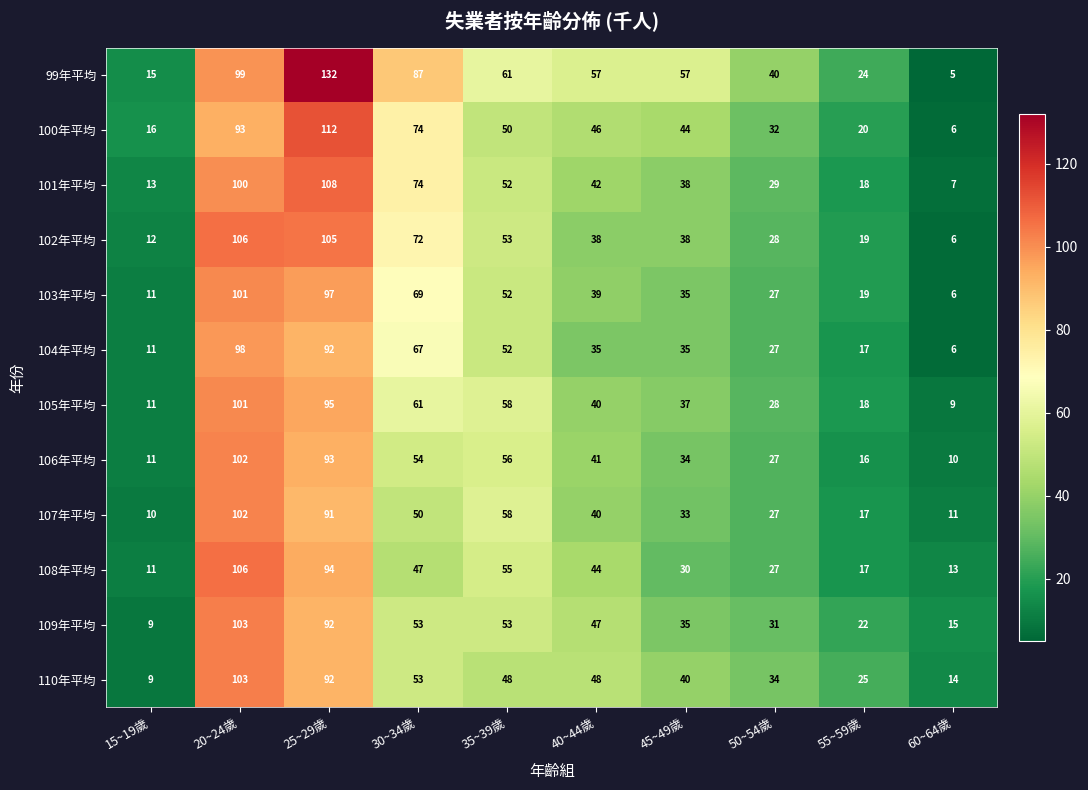

Which series has the largest range (max minus min)?

99年平均